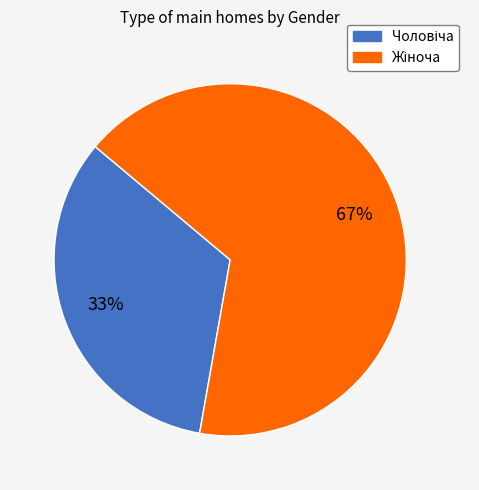

How many segments does this pie chart have?

2